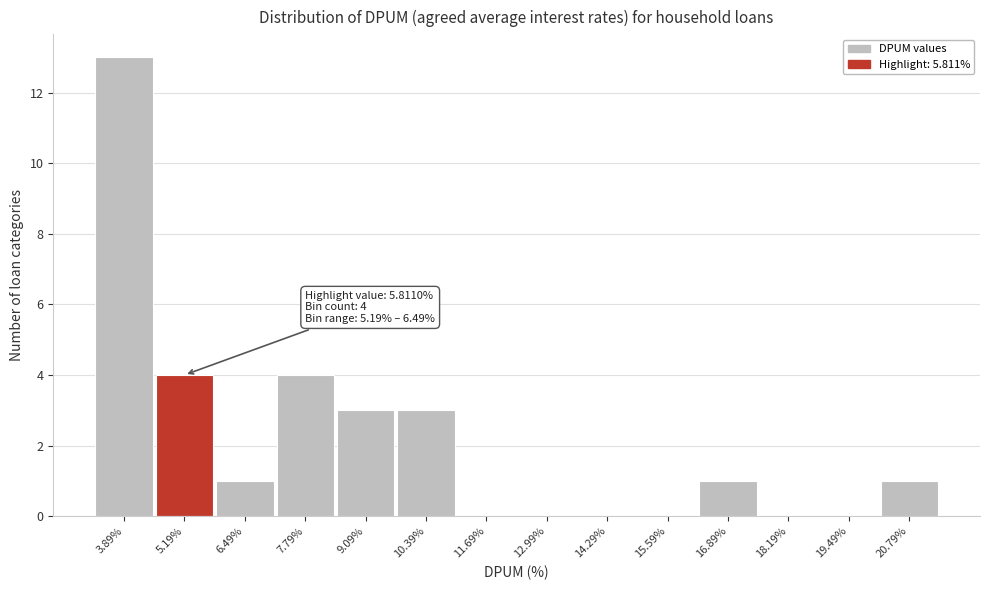

Reading right to left, list all the values displayed in this chart.

20.79%=1	19.49%=0	18.19%=0	16.89%=1	15.59%=0	14.29%=0	12.99%=0	11.69%=0	10.39%=3	9.09%=3	7.79%=4	6.49%=1	5.19%=4	3.89%=13